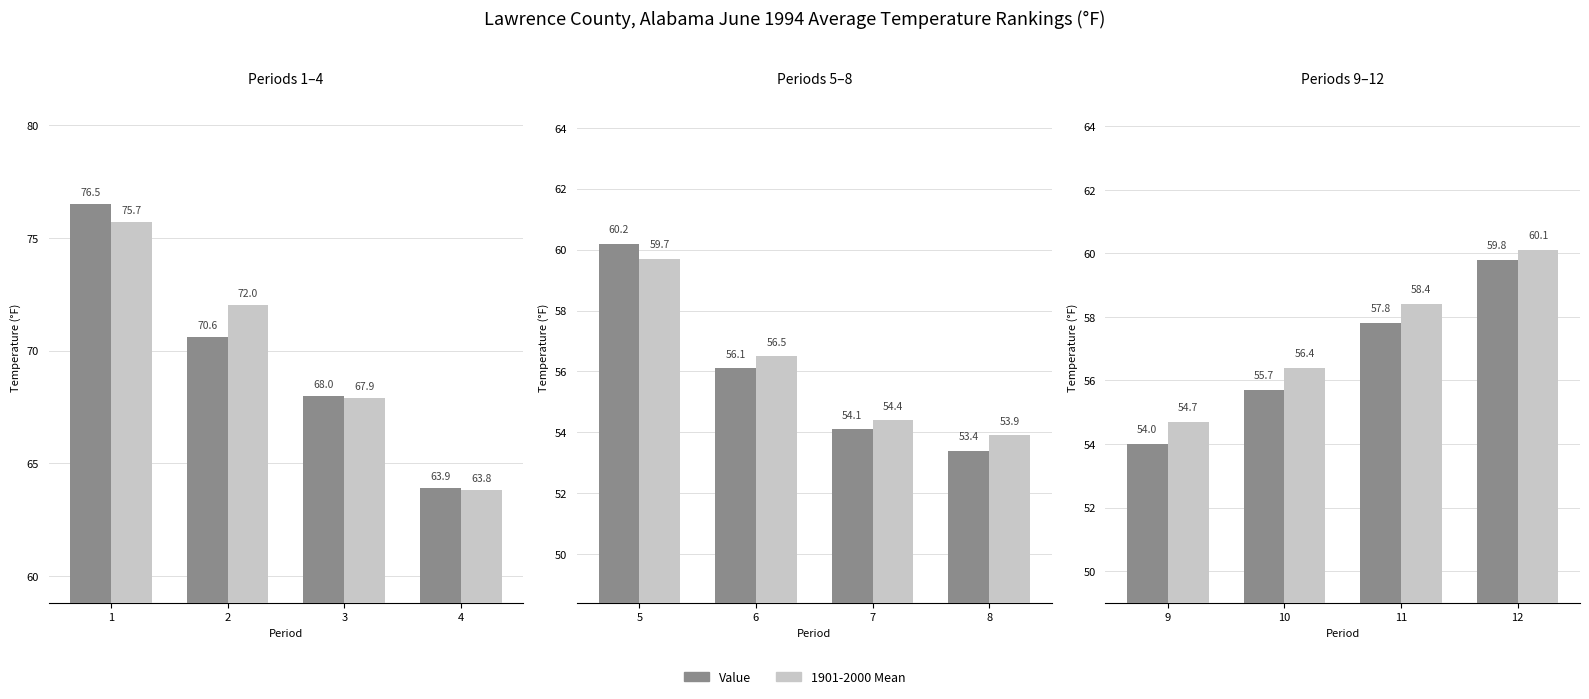

What are all the series names shown in the legend?

Value, 1901-2000 Mean